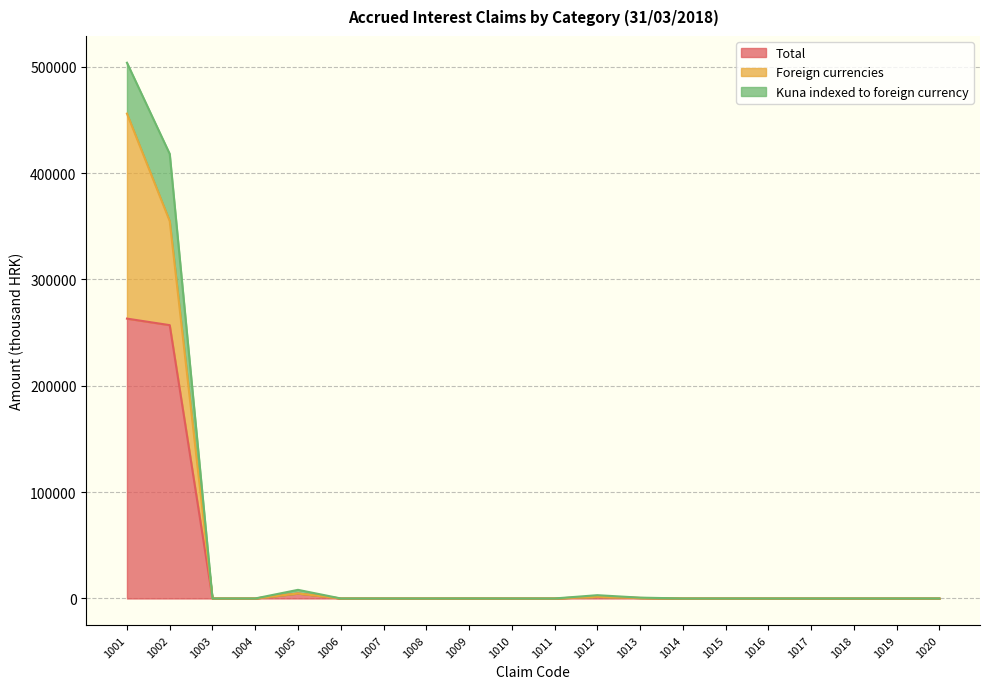

At which category does the chart reach its peak across all series?

1001